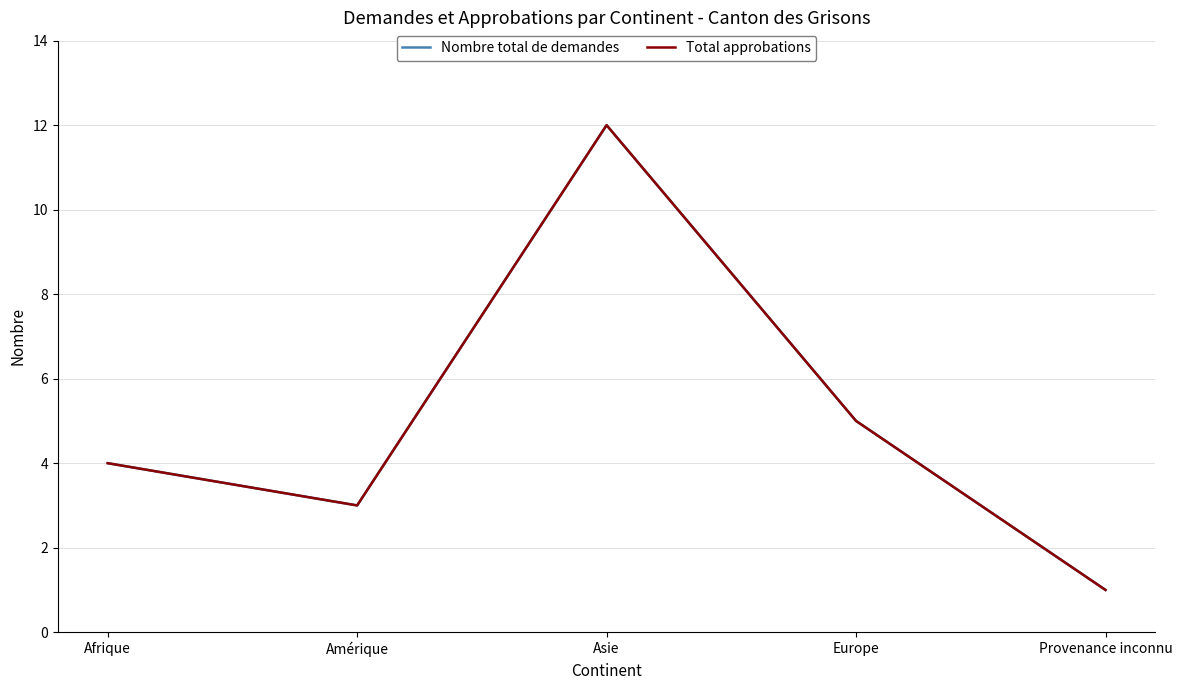

What is the total value across all series at Provenance inconnu?

2